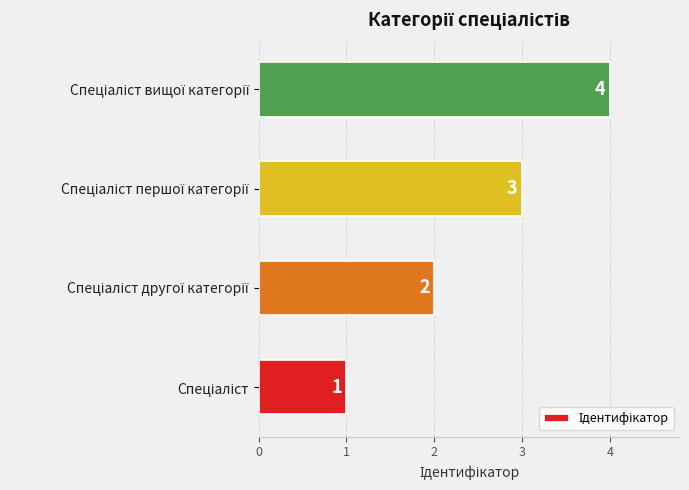

What is the difference between the maximum and minimum values?

3